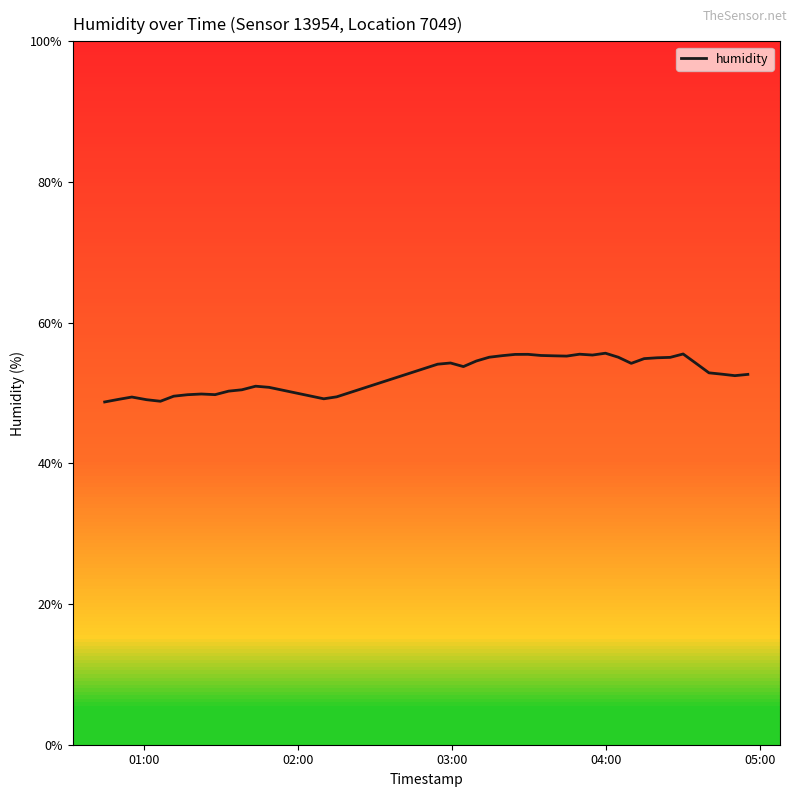

What is the smallest value displayed?

48.7